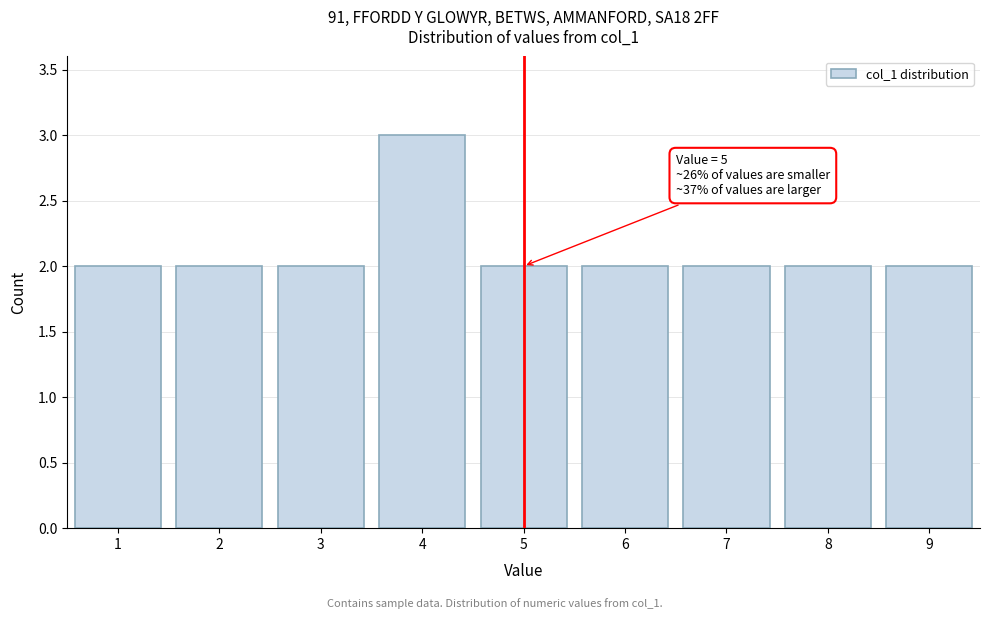

Reading left to right, what are all the values shown in this chart?

2	2	2	3	2	2	2	2	2